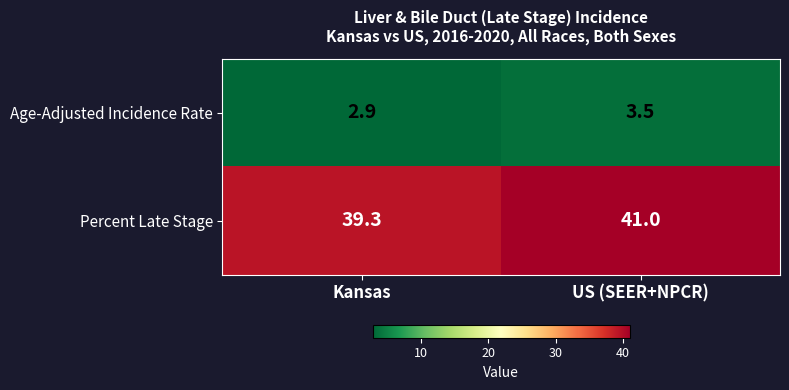

Read the Percent Late Stage value at US (SEER+NPCR).

41.0